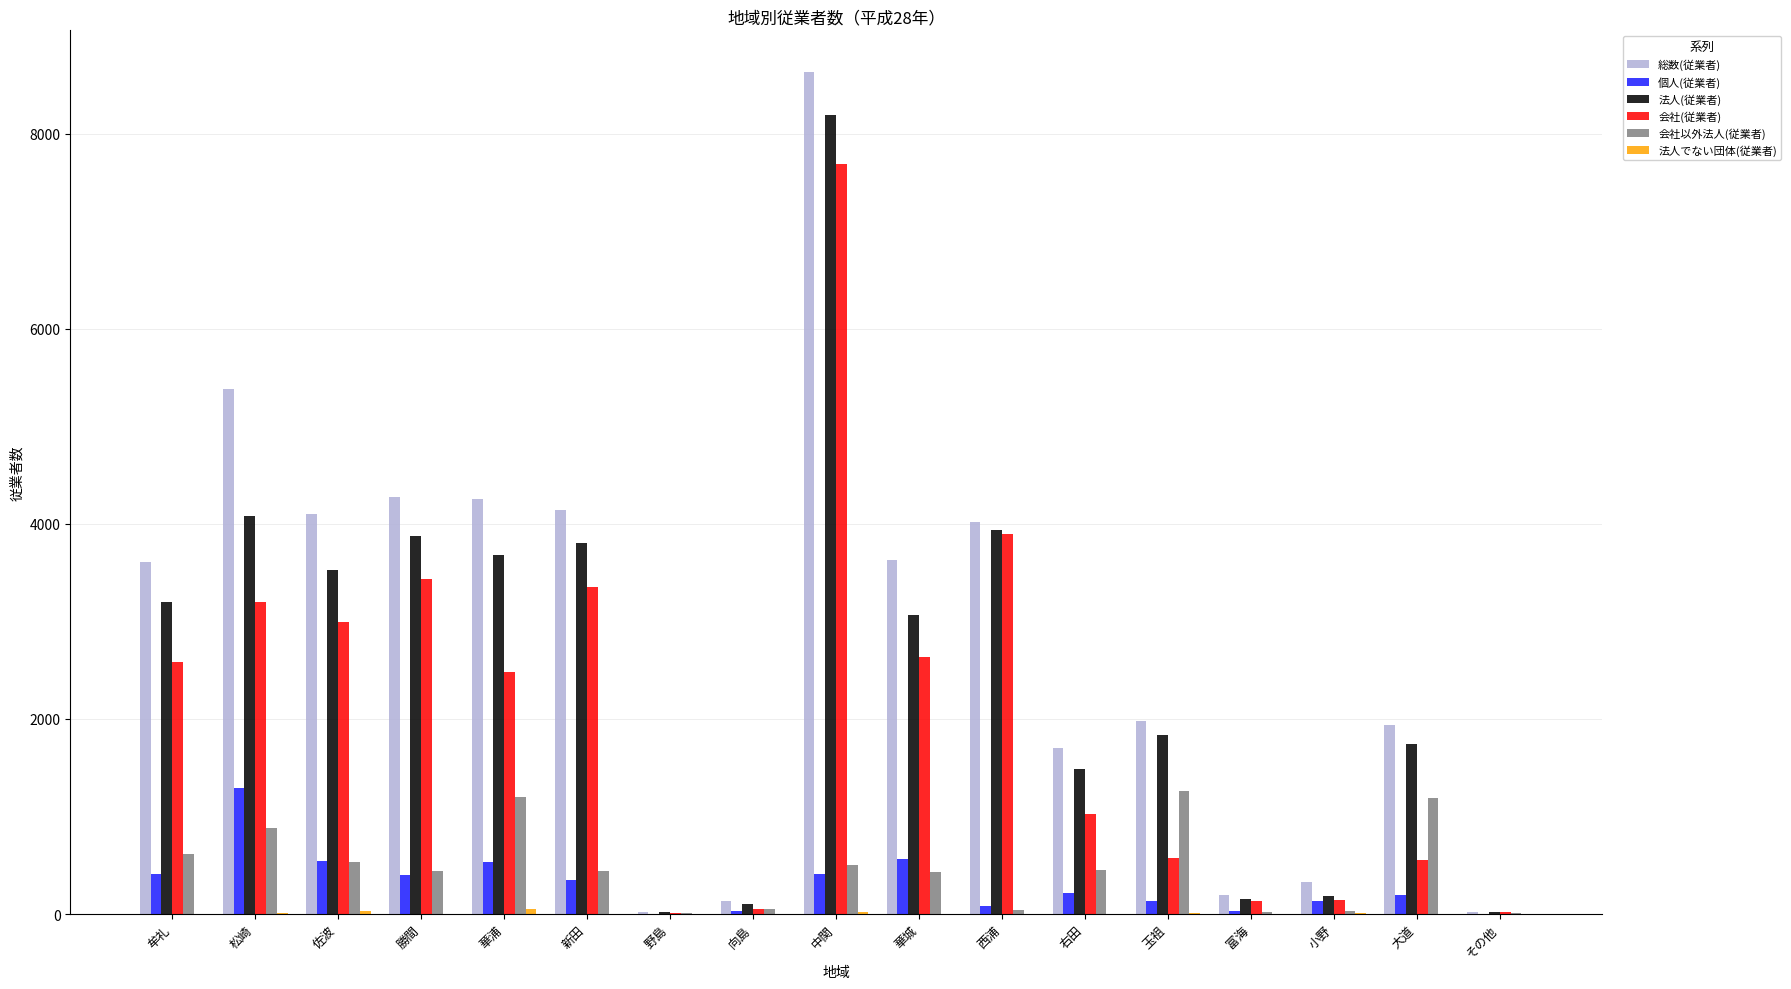

Which label corresponds to the largest value in the chart?

中関